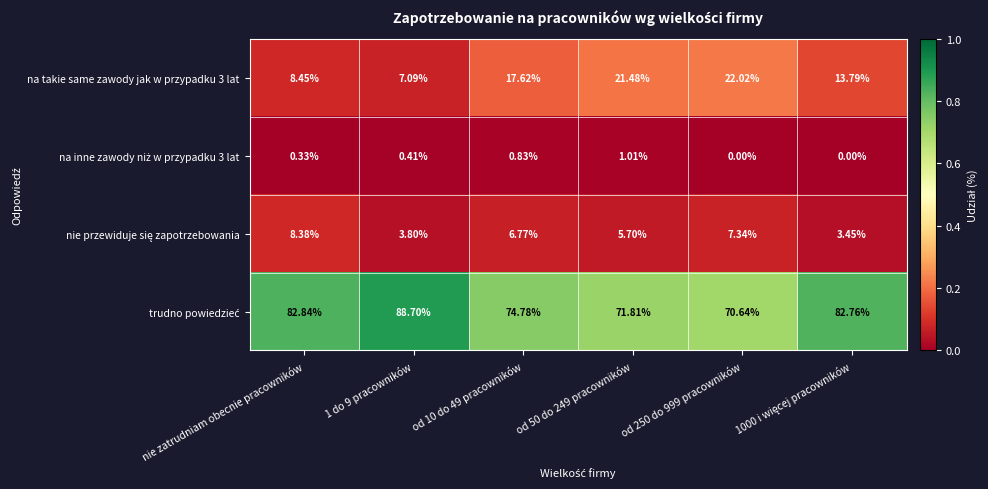

How many values in the na takie same zawody jak w przypadku 3 lat series are below 17?

3